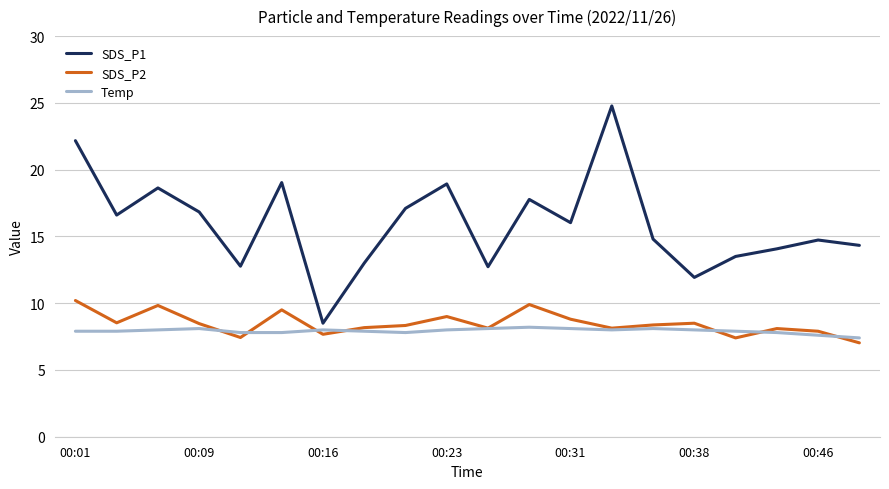

What are all the series names shown in the legend?

SDS_P1, SDS_P2, Temp